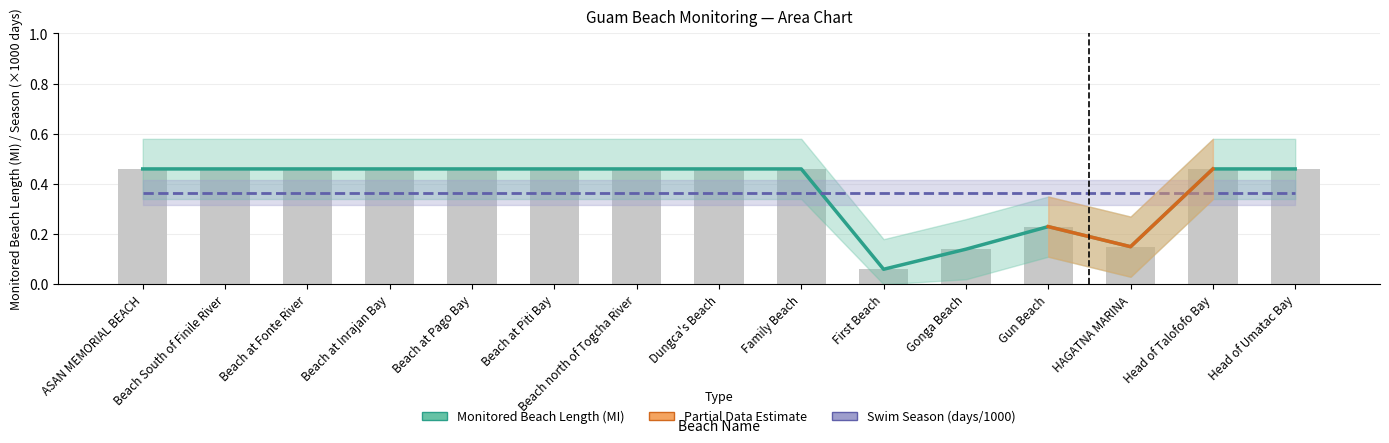

What is the maximum value shown in the chart?

0.5